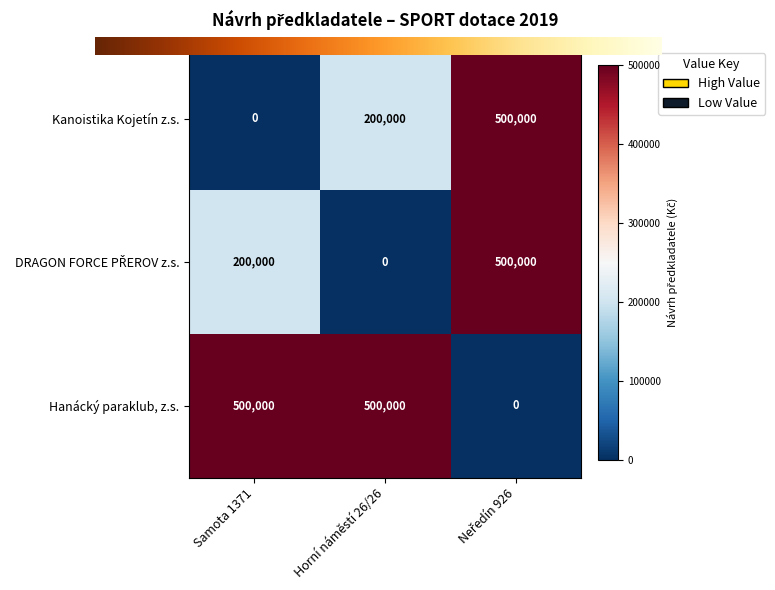

How many positive values does the Hanácký paraklub, z.s. series have?

2